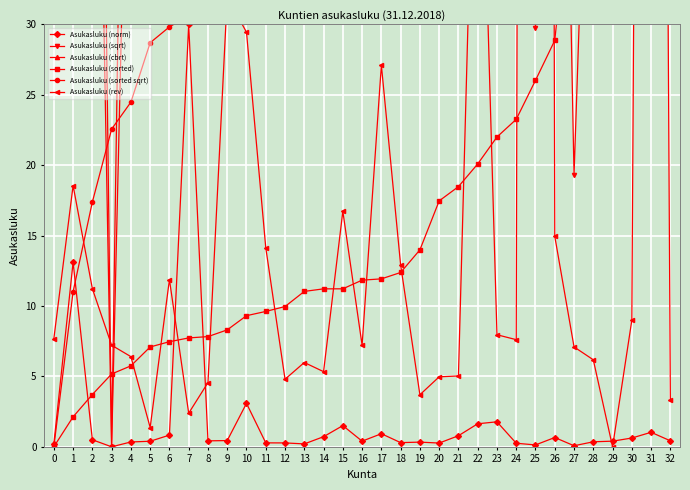

Which category has the lowest value across all series?

3